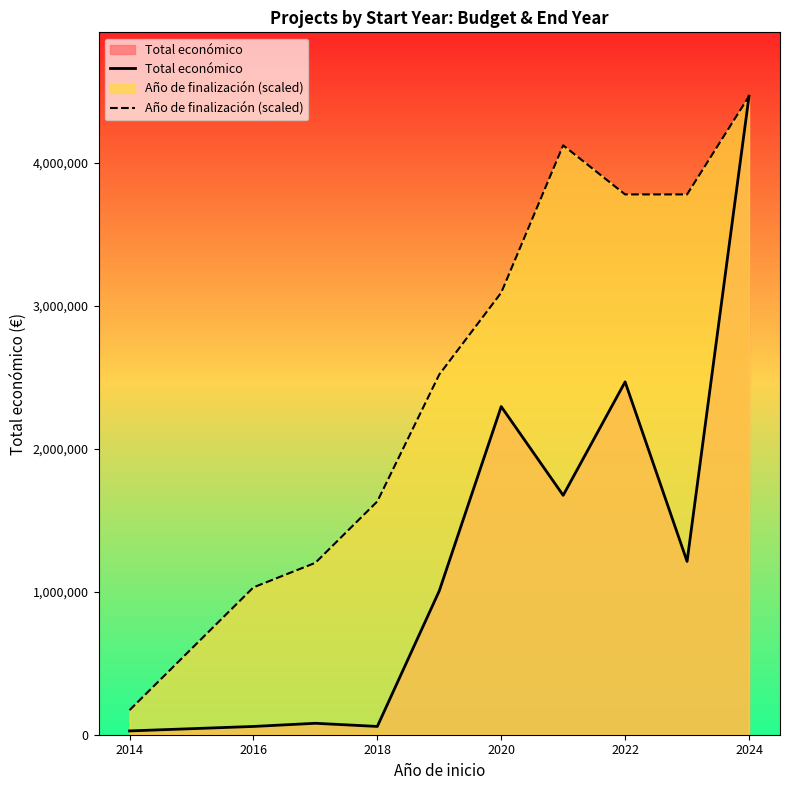

List the series in order of their overall mean, lowest first.

Total económico, Año de finalización (scaled)